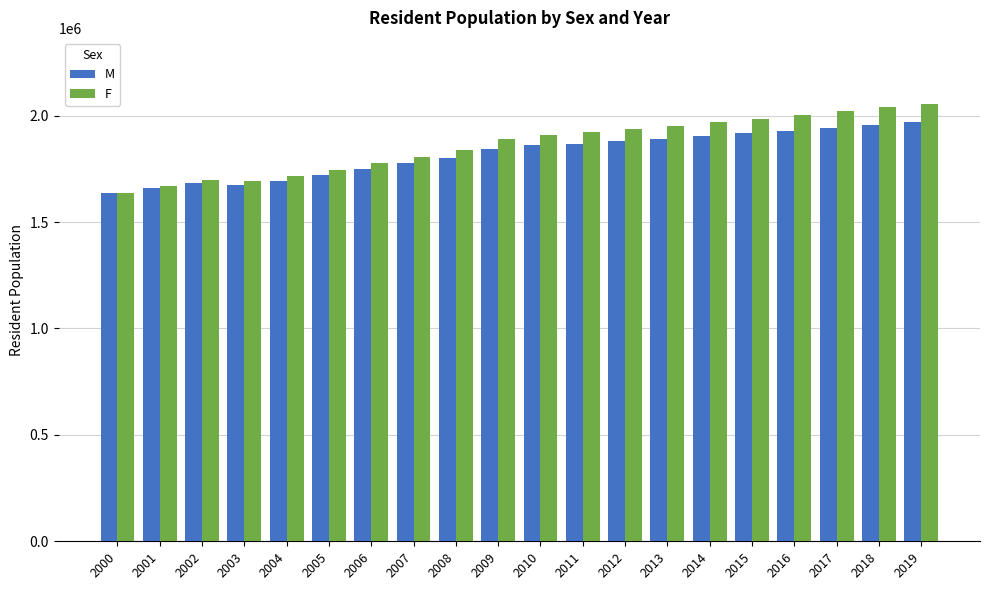

Is it true that M equals 1802992 at 2008?

True